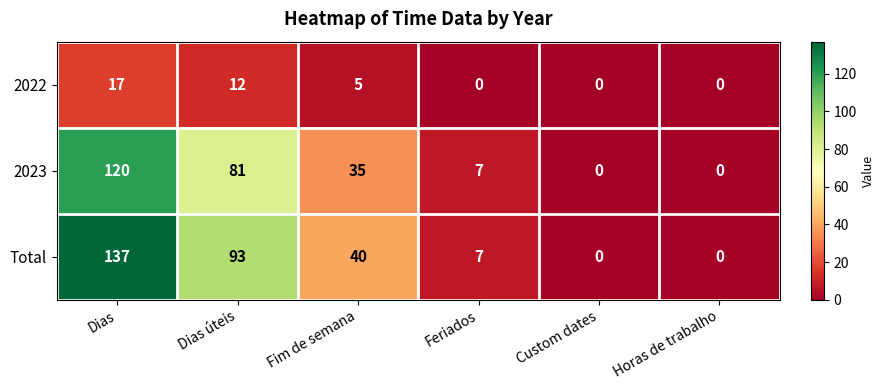

How many values in the 2022 series are below 5?

3